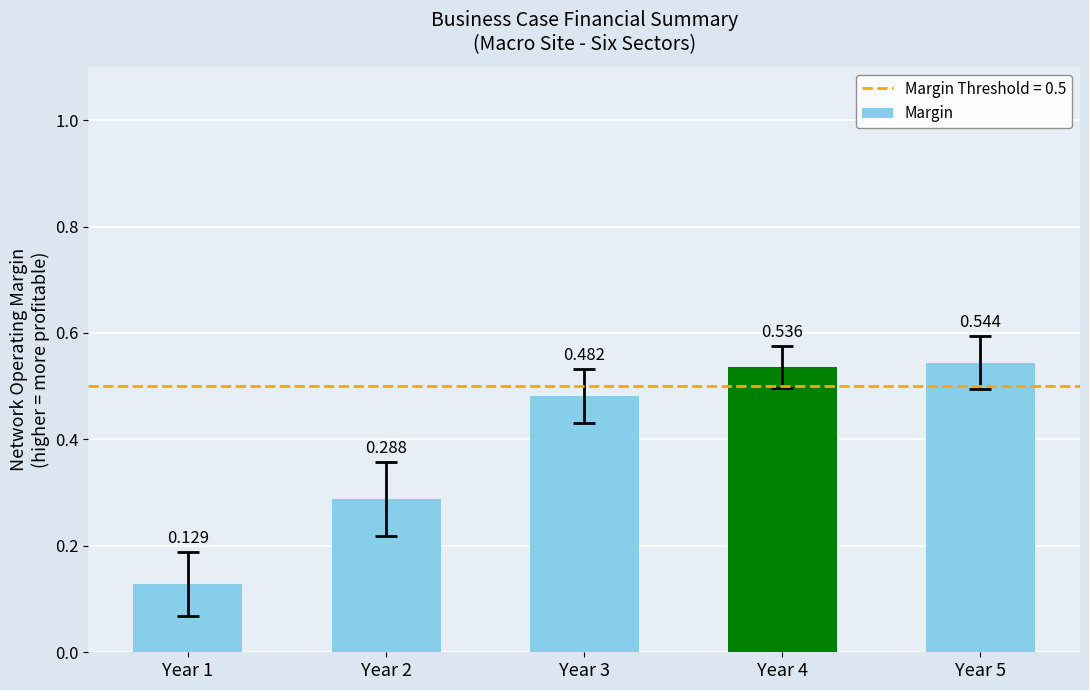

Is it true that the value at Year 2 is 0.3?

True